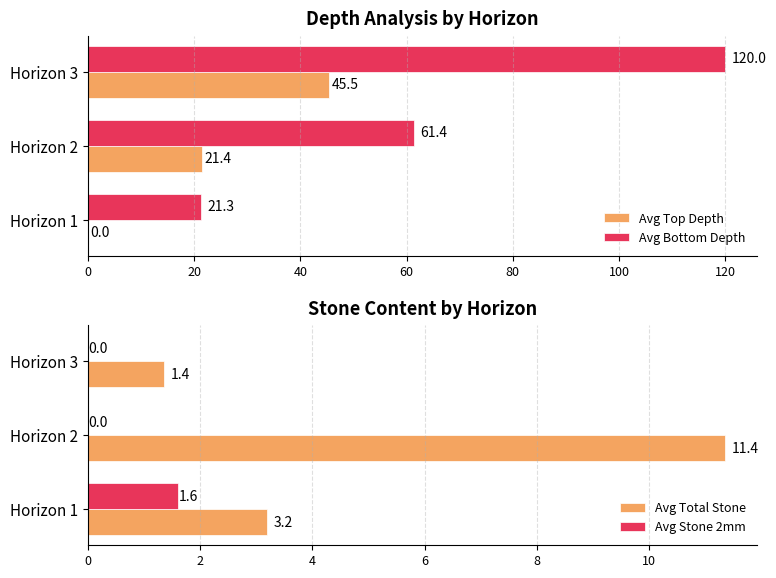

What is the maximum value for Avg Stone 2mm?

1.6